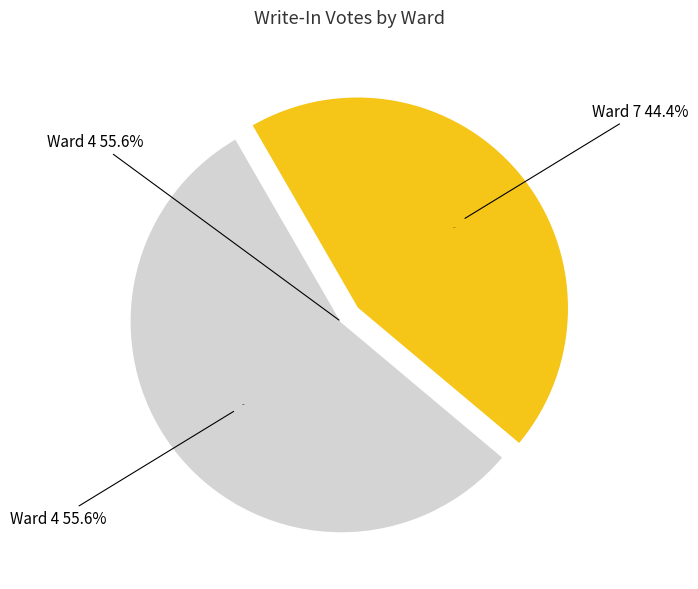

To the nearest percent, what is the combined percentage of Ward 4 and Ward 7?

100%